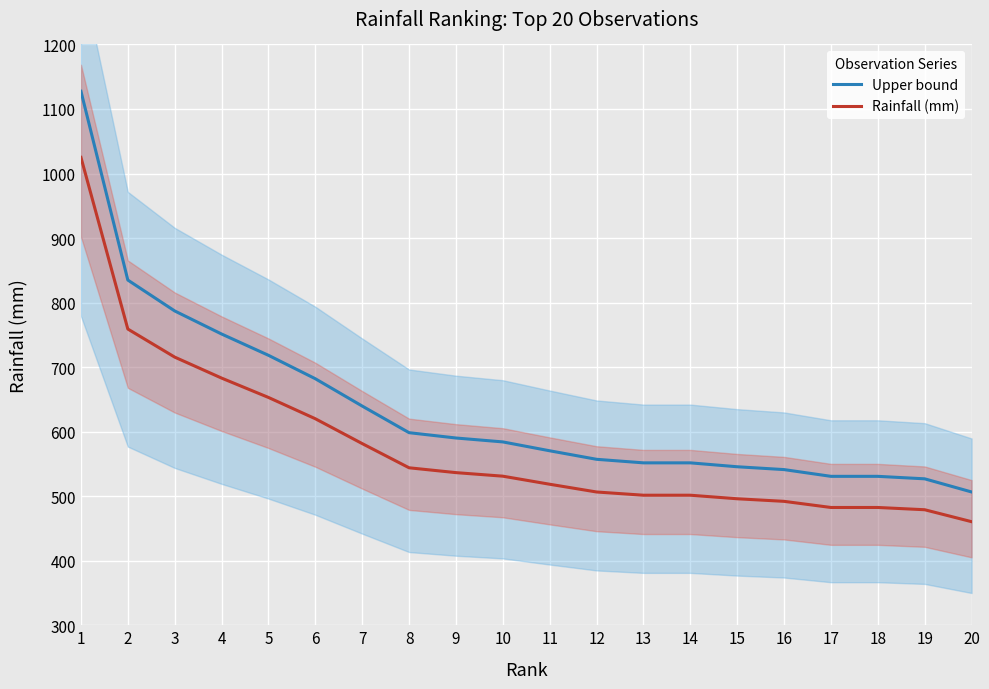

True or false: Upper bound has more than 0 points higher than both neighbors.

False